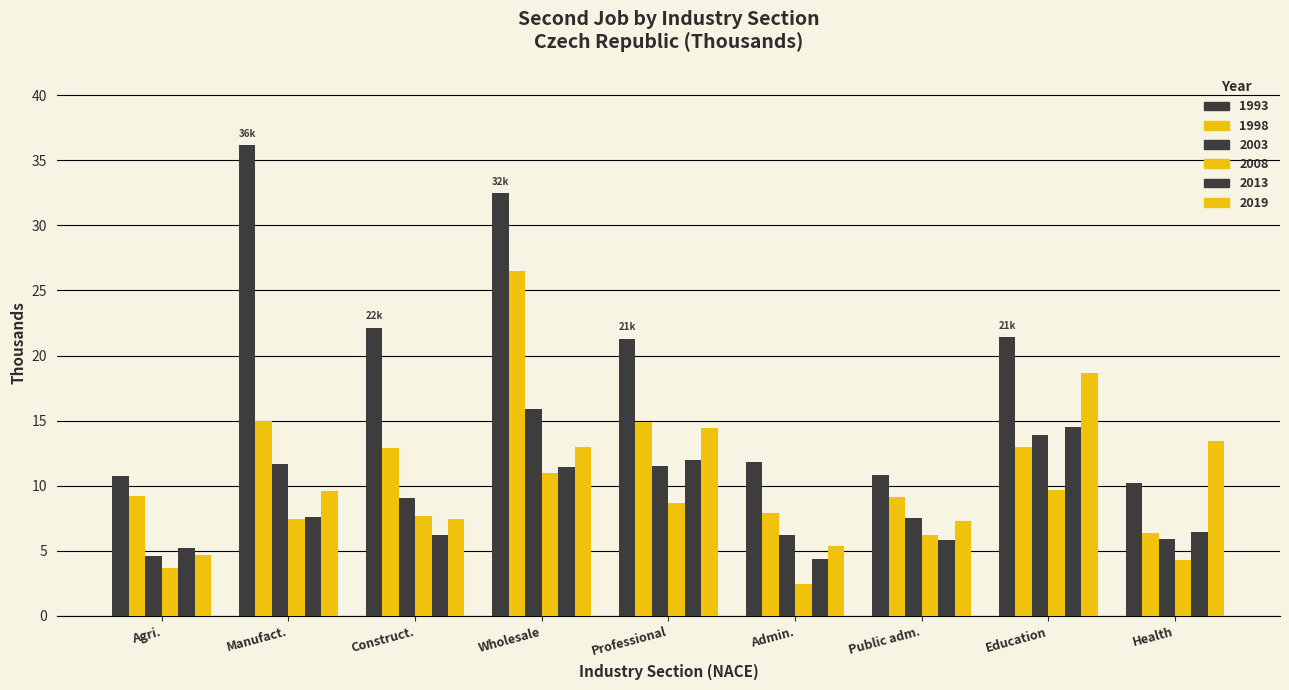

What is the label of the 2nd bar from the left?

Manufact.